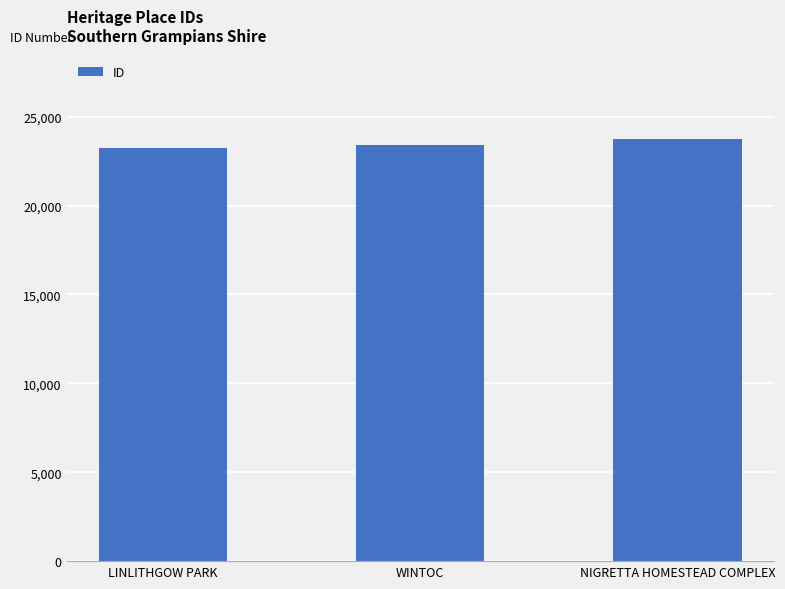

The value at WINTOC is 23399. True or false?

True